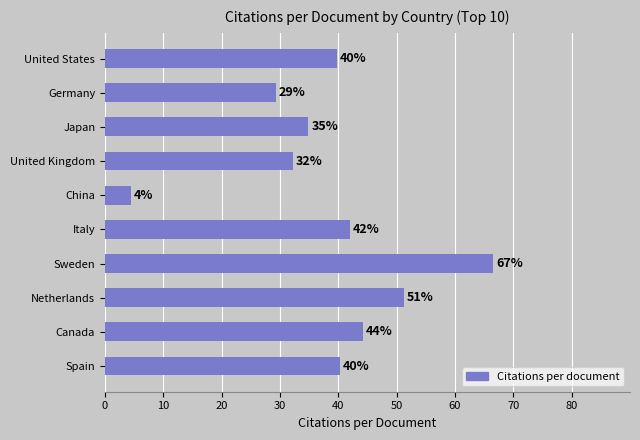

Does the chart contain any negative values?

No